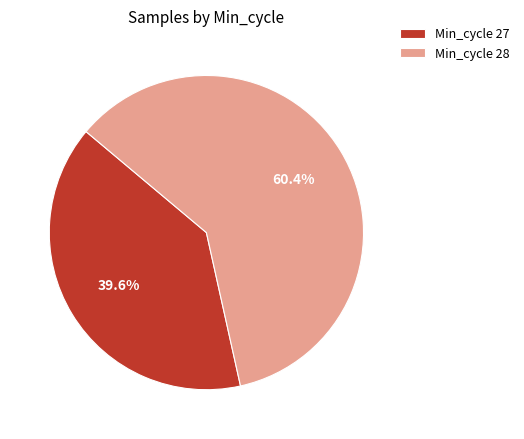

What is the total percentage of Min_cycle 28 and Min_cycle 27?

100.0%